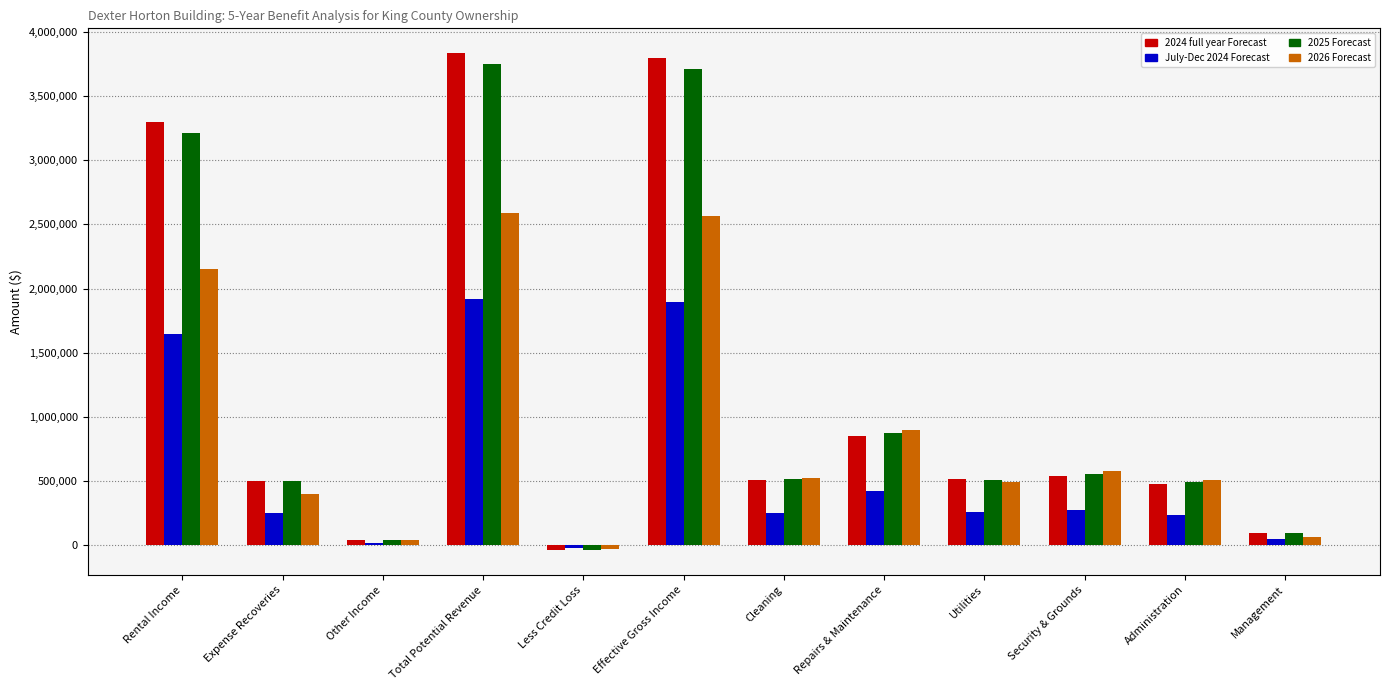

True or false: 2024 full year Forecast has a value of 795705.8 at Utilities.

False